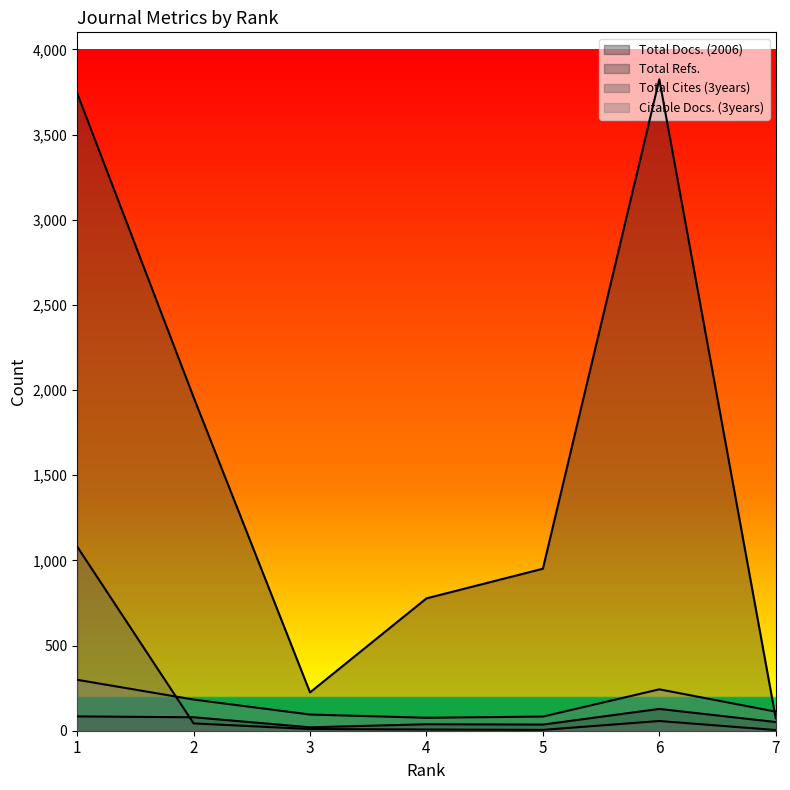

Count the number of categories in the chart.

7